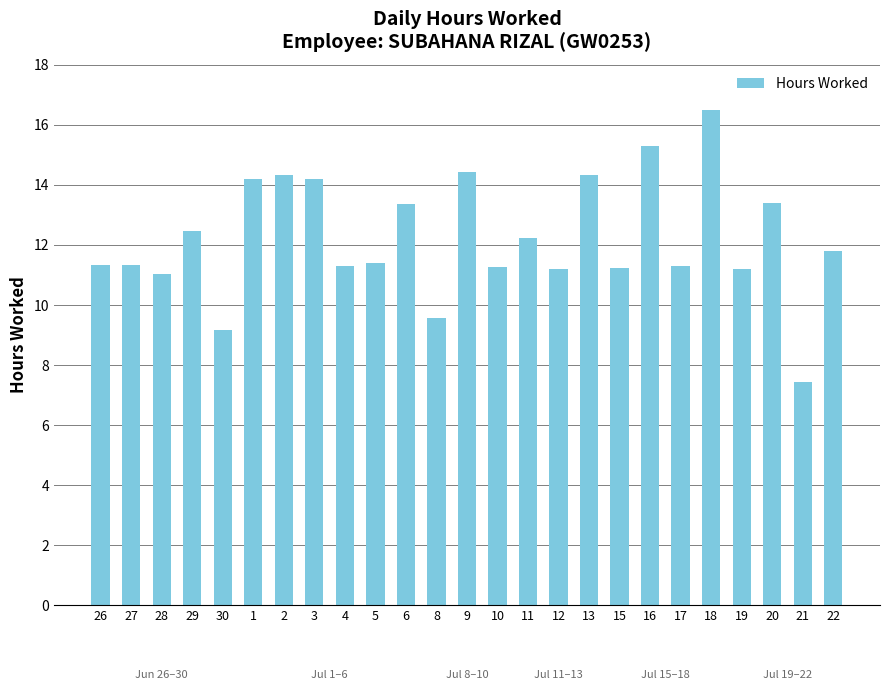

Are the bars grouped side by side (vs. stacked)?

No